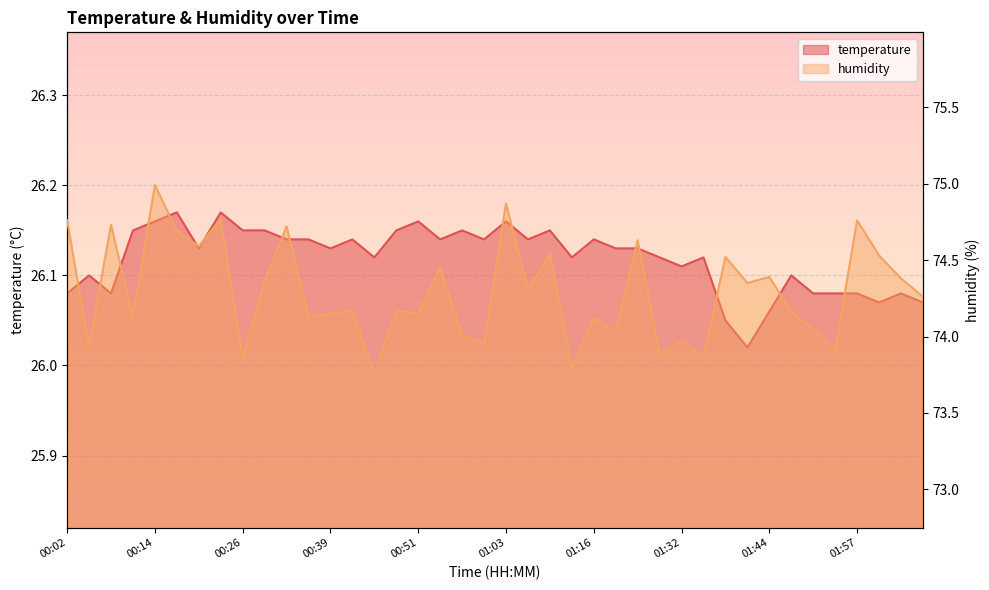

Which category has the lowest value in the humidity series?

00:45